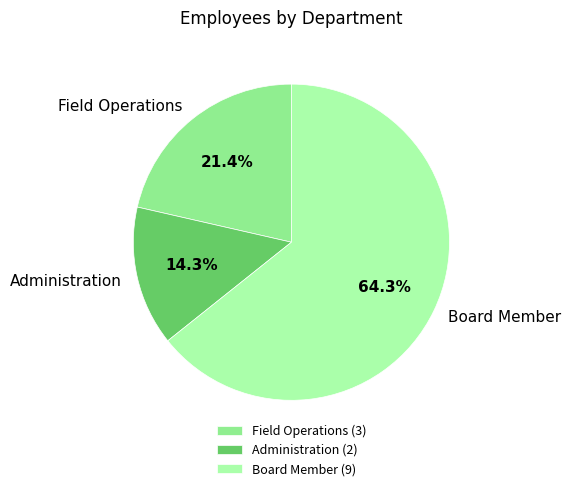

Is the sum of Board Member and Administration greater than half?

Yes